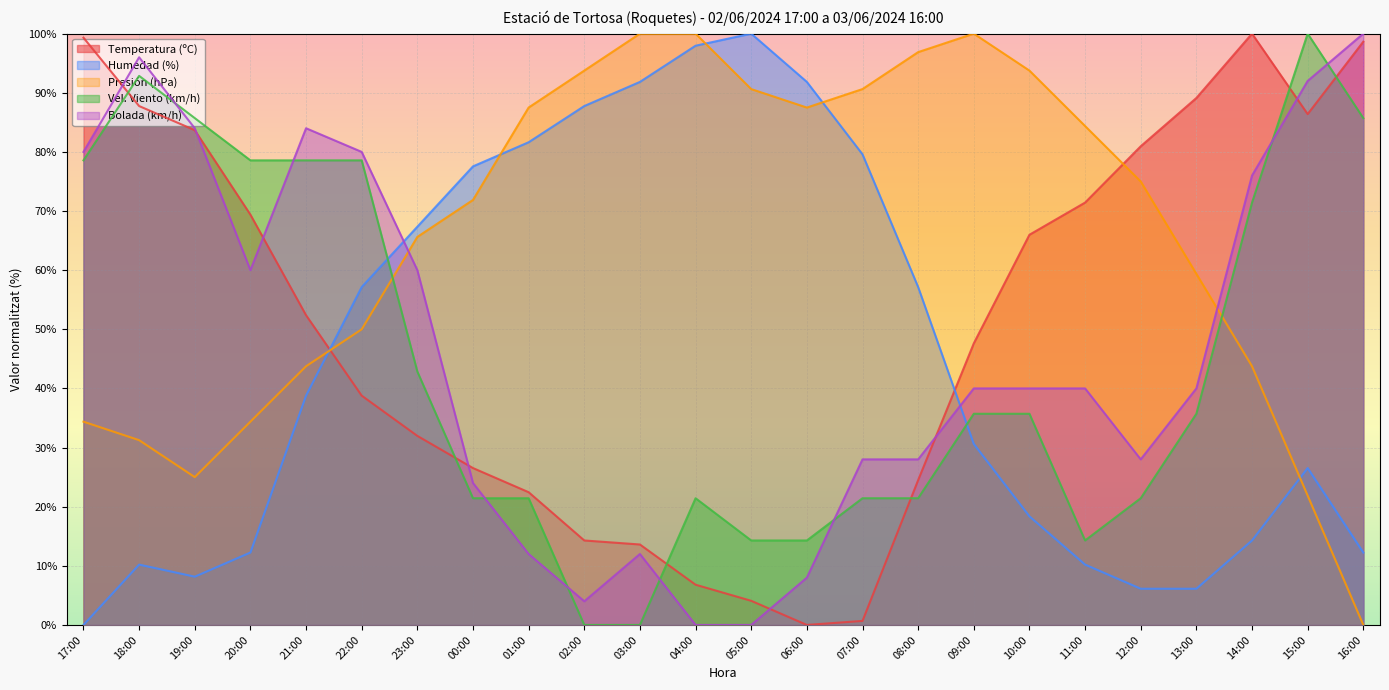

What is the sum of all Presión (hPa) values?

1581.3